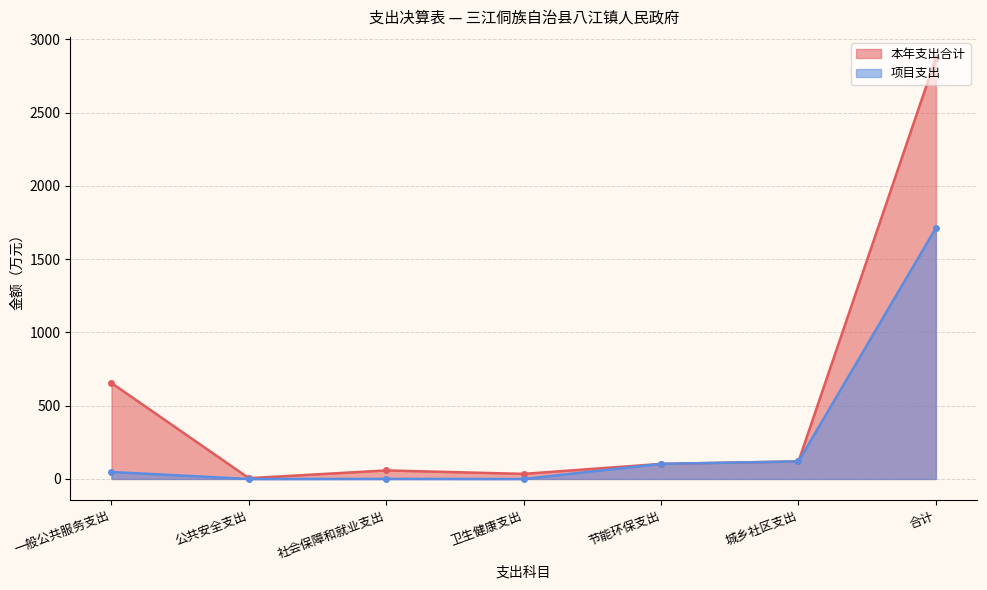

At which label is 本年支出合计 closest to 1439?

一般公共服务支出